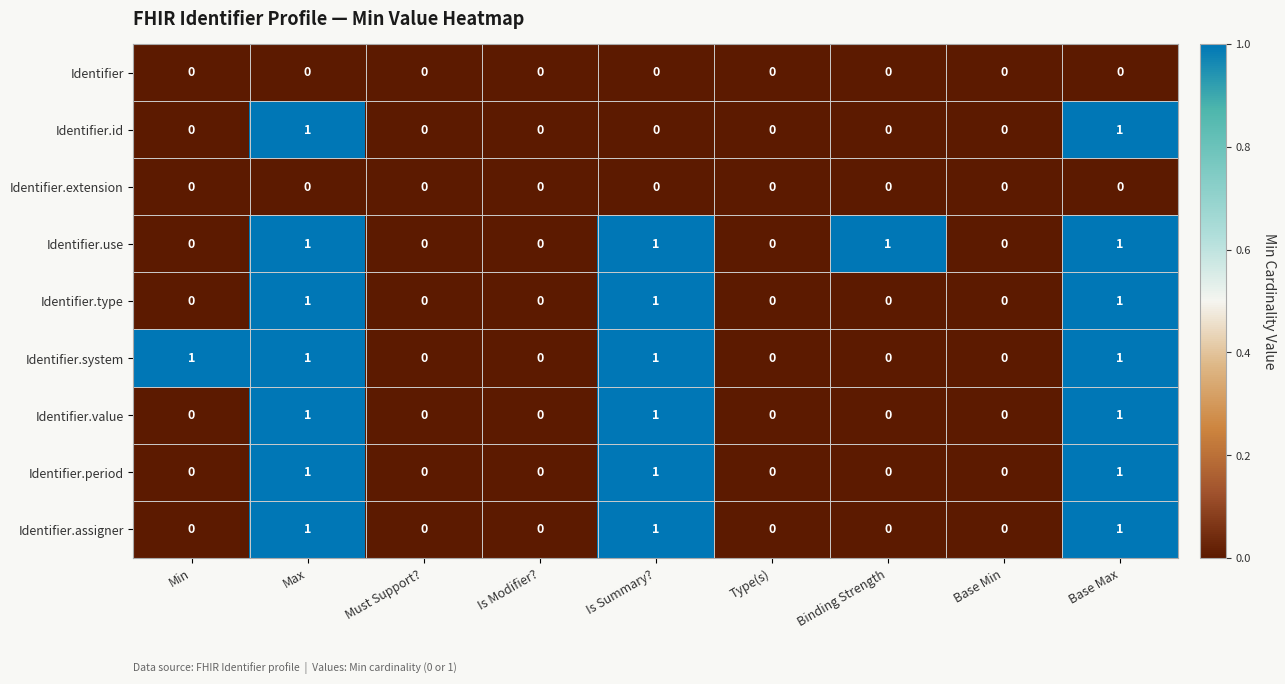

The value of Identifier.use at Is Summary? is 0. True or false?

False